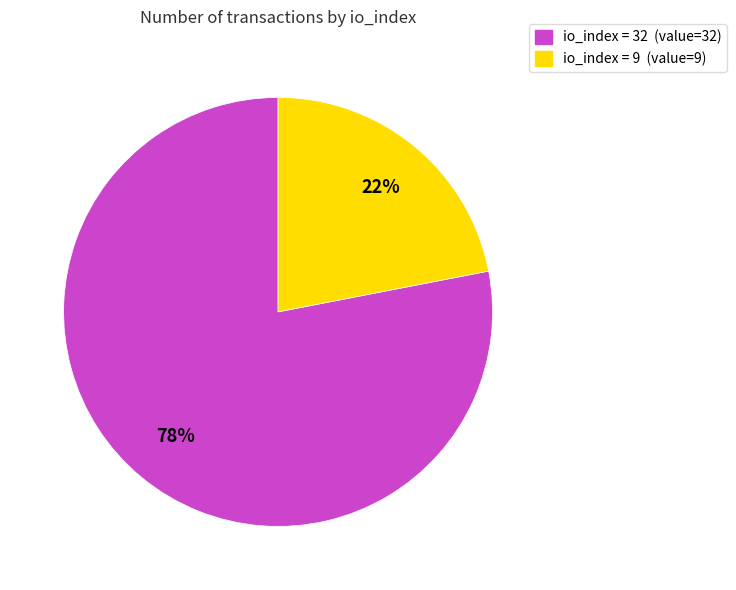

To the nearest percent, what percentage of the pie is io_index = 9 (value=9)?

22%